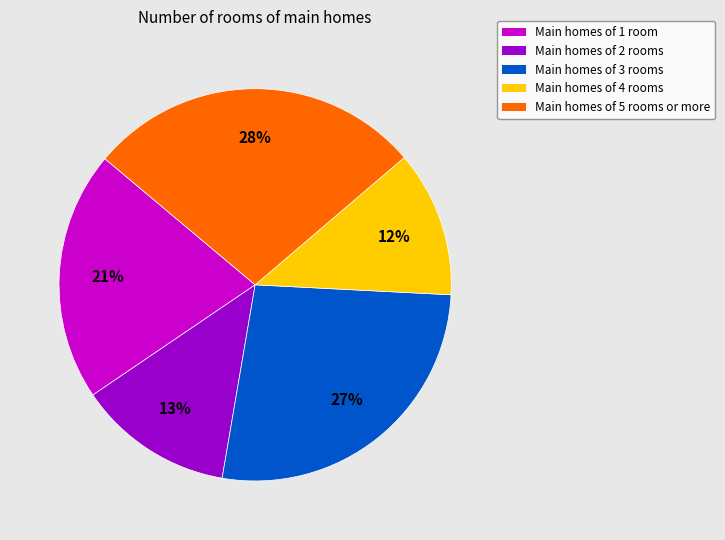

Rank the categories by value from highest to lowest.

Main homes of 5 rooms or more, Main homes of 3 rooms, Main homes of 1 room, Main homes of 2 rooms, Main homes of 4 rooms